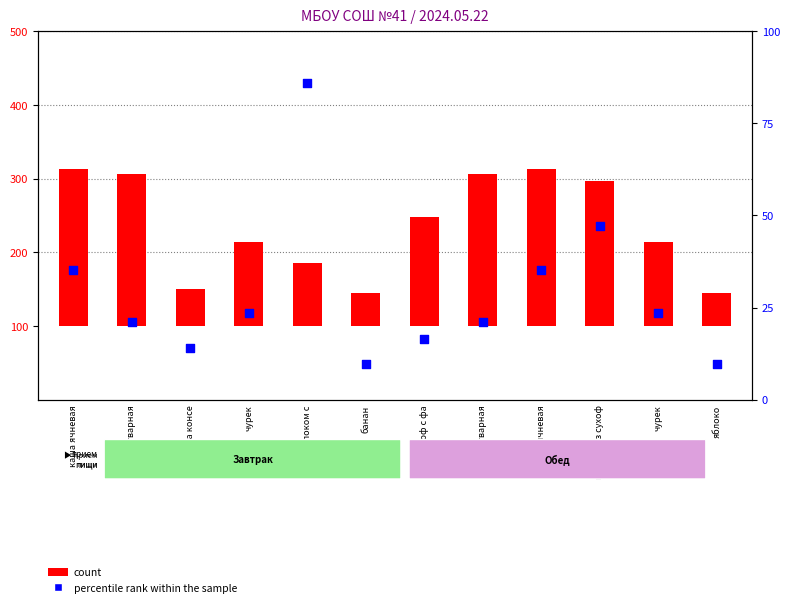

What are all the series names shown in the legend?

count, percentile rank within the sample